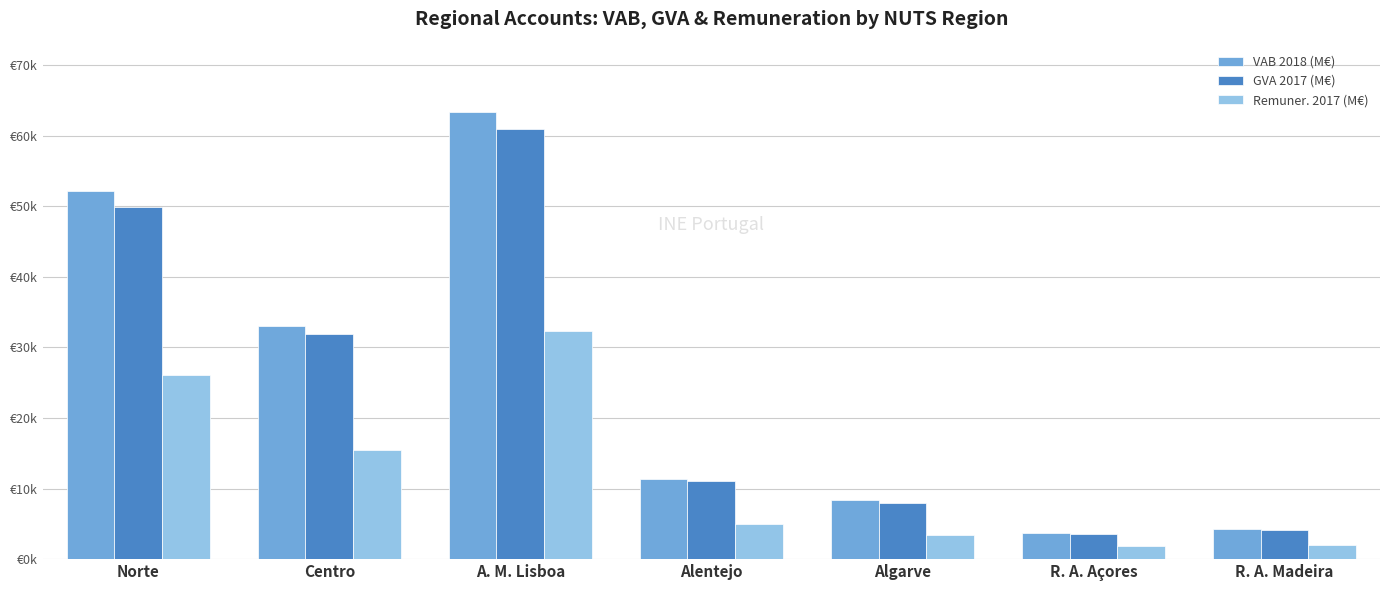

What is the sum of all GVA 2017 (M€) values?

169513.6